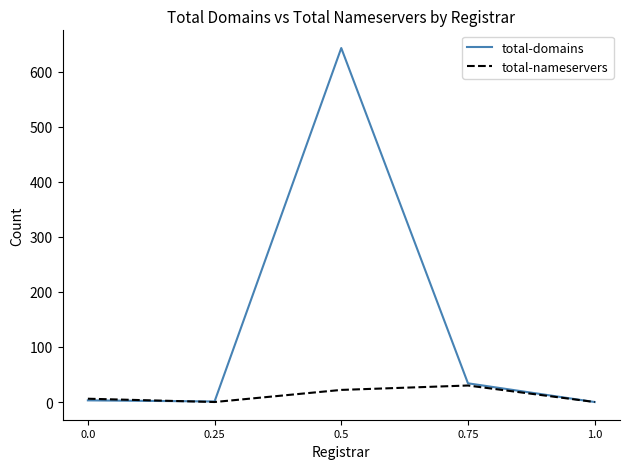

Which series has the largest total across all categories?

total-domains